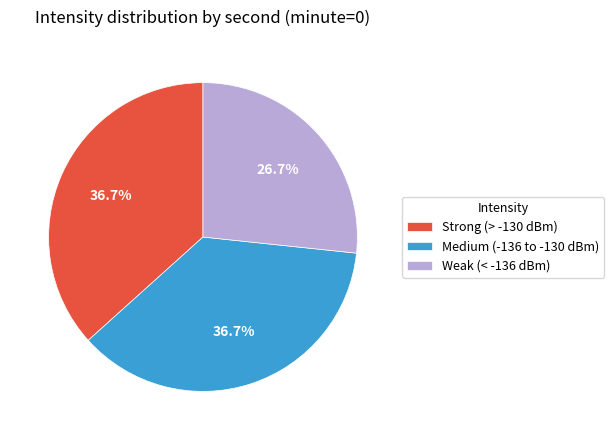

Which slice is the smallest?

Weak (< -136 dBm)